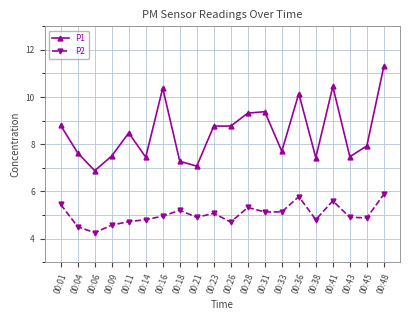

Which category has the highest value in the P1 series?

00:48